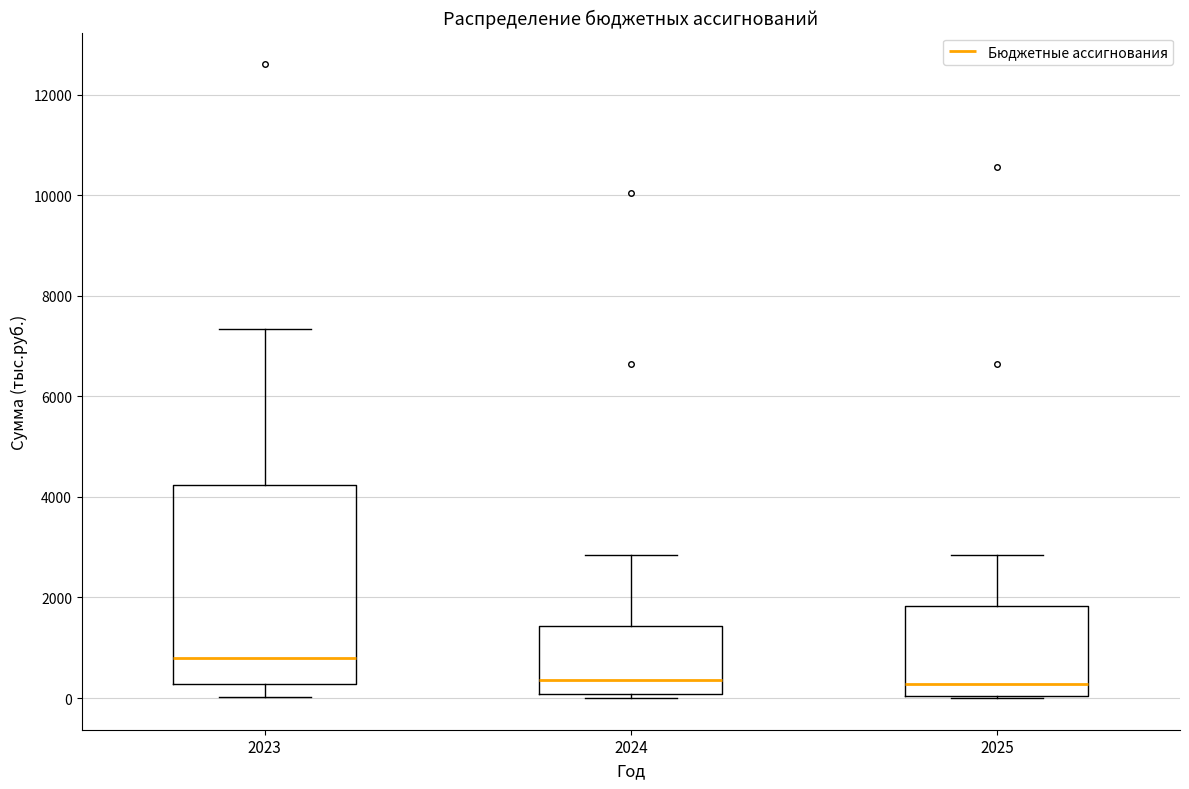

Where does the median line of the box at x = 2025 sit on the y-axis? The values are not printed on the chart, so give them approximately, as read against the axis.

200